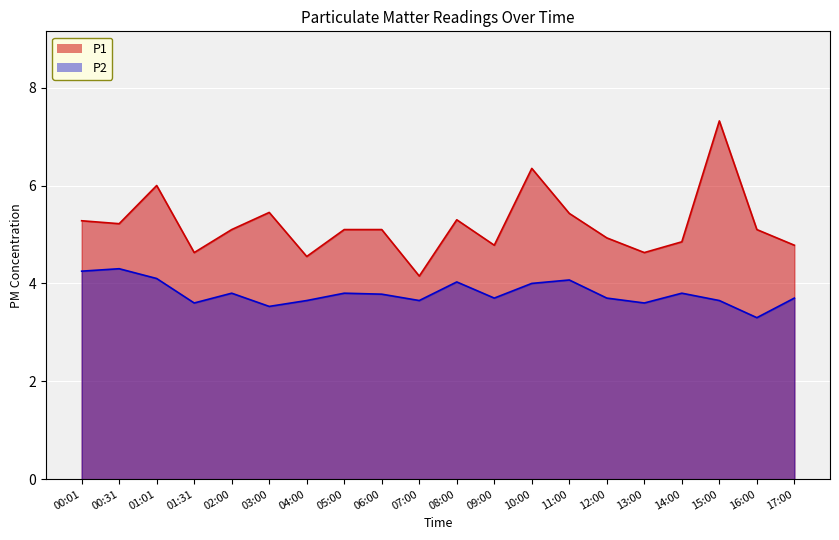

Reading left to right, list all the values displayed in this chart.

P1: 5.3	5.2	6.0	4.6	5.1	5.5	4.5	5.1	5.1	4.2	5.3	4.8	6.3	5.4	4.9	4.6	4.8	7.3	5.1	4.8
P2: 4.2	4.3	4.1	3.6	3.8	3.5	3.6	3.8	3.8	3.6	4.0	3.7	4.0	4.1	3.7	3.6	3.8	3.6	3.3	3.7